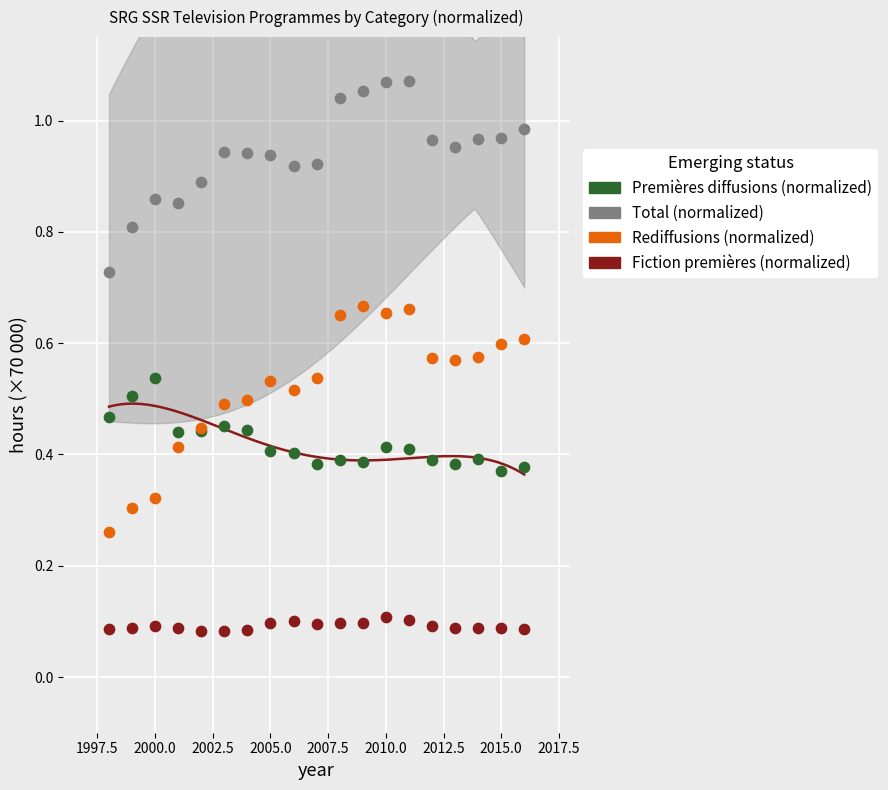

Which series contains the lowest Y value?

Fiction premières (normalized)